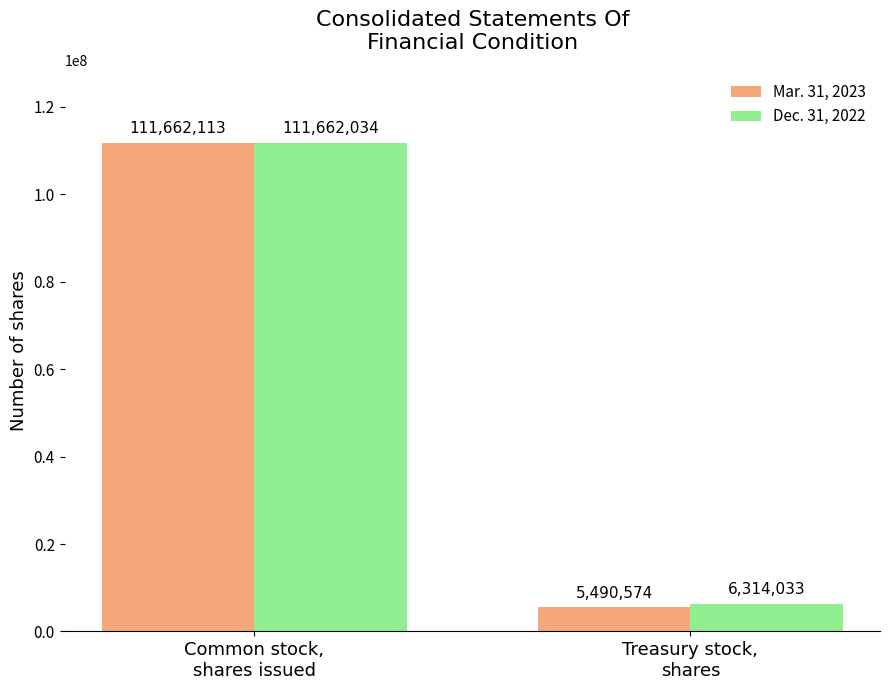

Reading left to right, extract all data points from this chart.

Mar. 31, 2023: Common stock,
shares issued=111662113	Treasury stock,
shares=5490574
Dec. 31, 2022: Common stock,
shares issued=111662034	Treasury stock,
shares=6314033